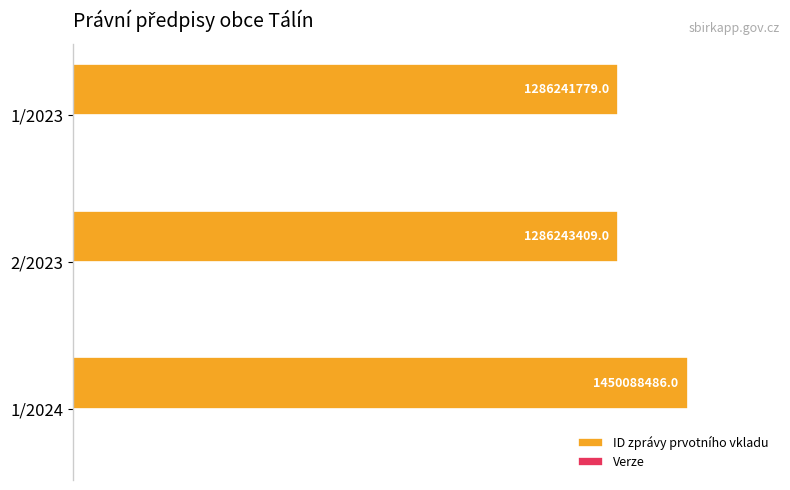

Which series has the largest total across all categories?

ID zprávy prvotního vkladu